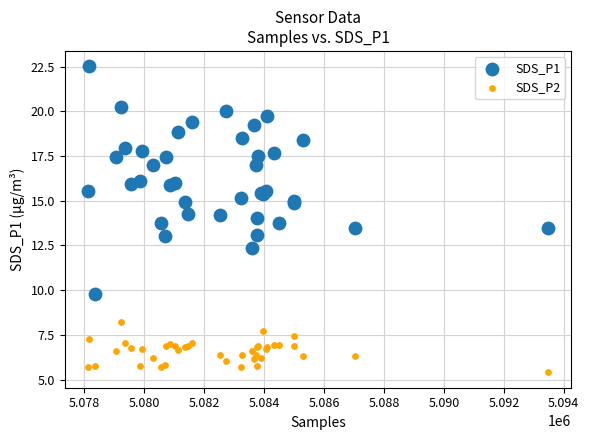

Which series reaches the minimum Y coordinate?

SDS_P2